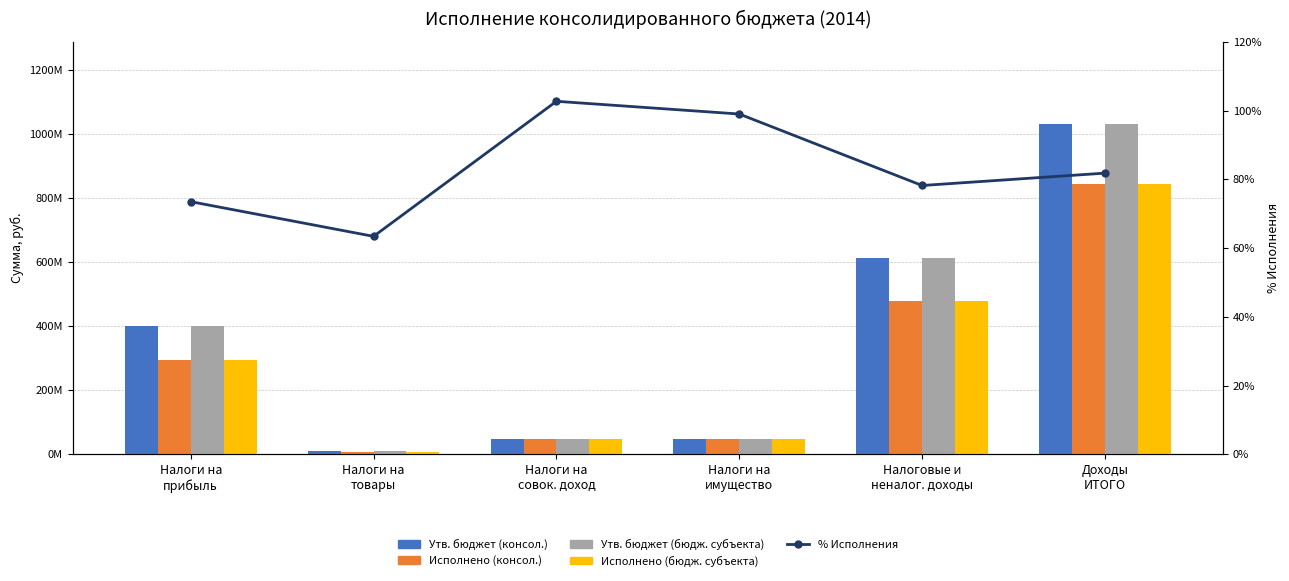

What is the value of the Утв. бюджет (бюдж. субъекта) bar at the 3rd from the left?

46200000.0